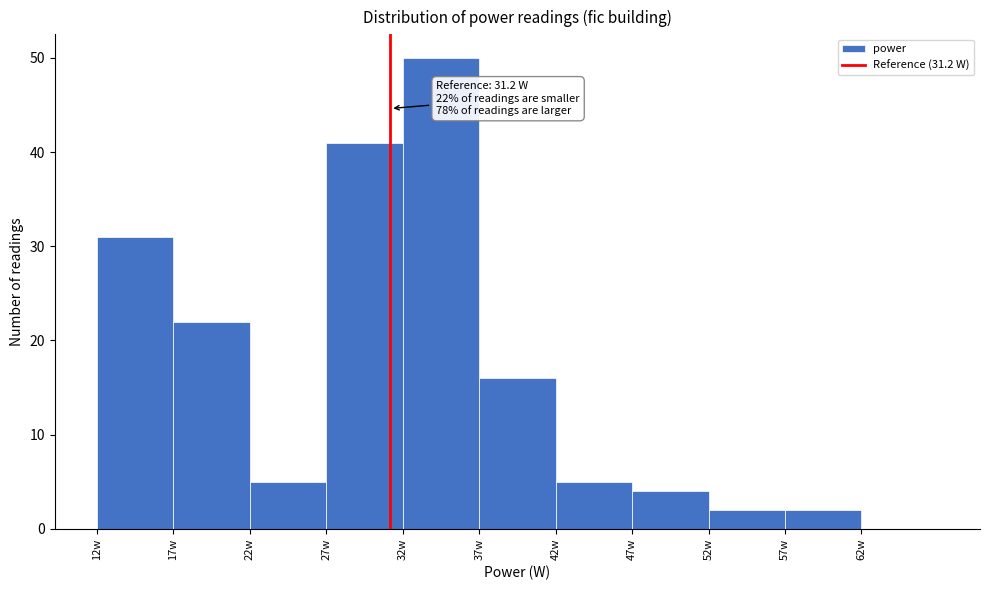

Which range on the x-axis has the tallest bar?

32 to 37